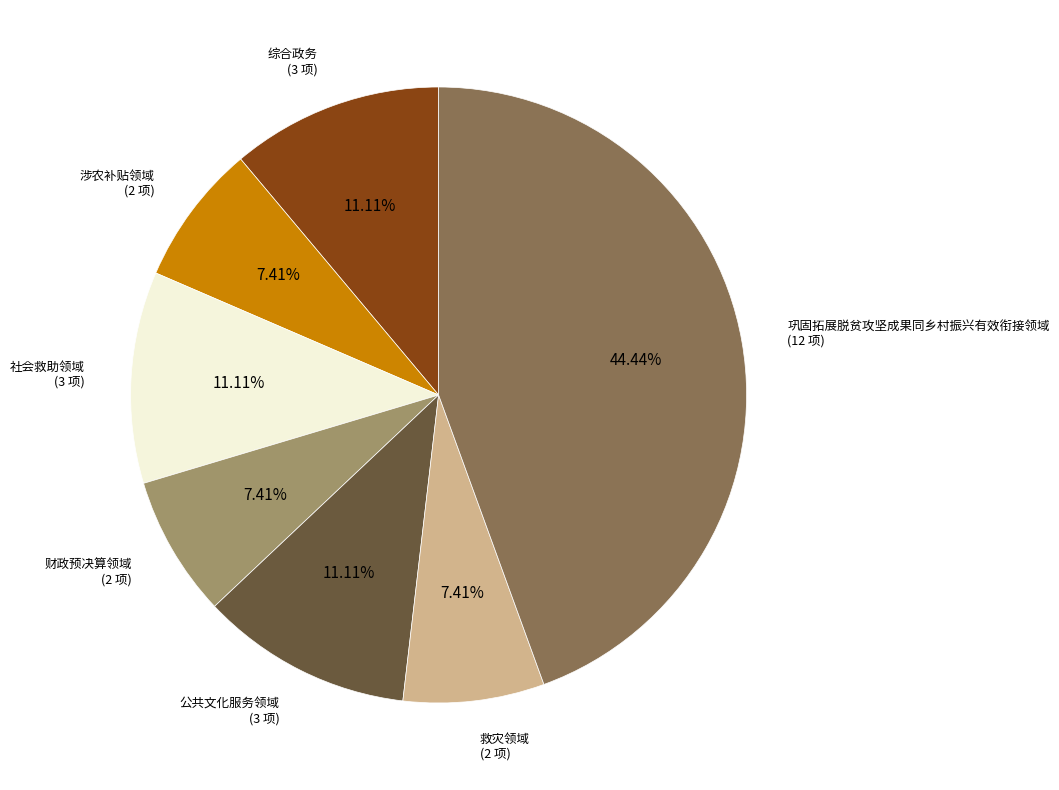

Which slice is the largest?

巩固拓展脱贫攻坚成果同乡村振兴有效衔接领域